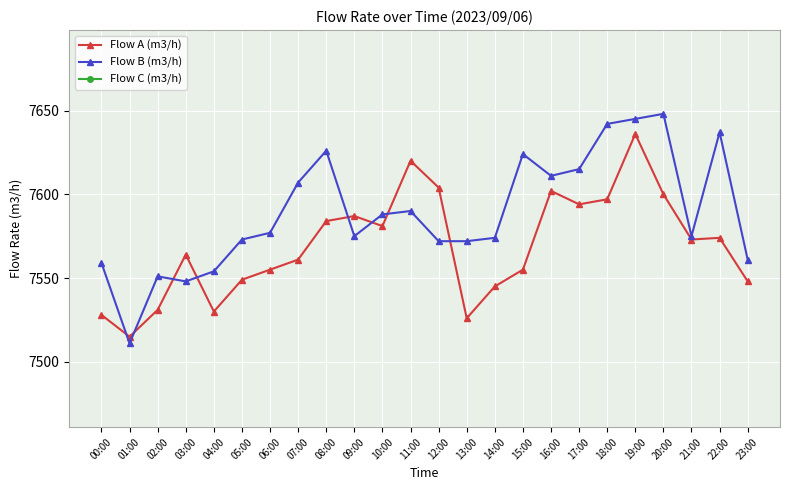

Where is Flow B (m3/h) nearest to the value 7579?

06:00